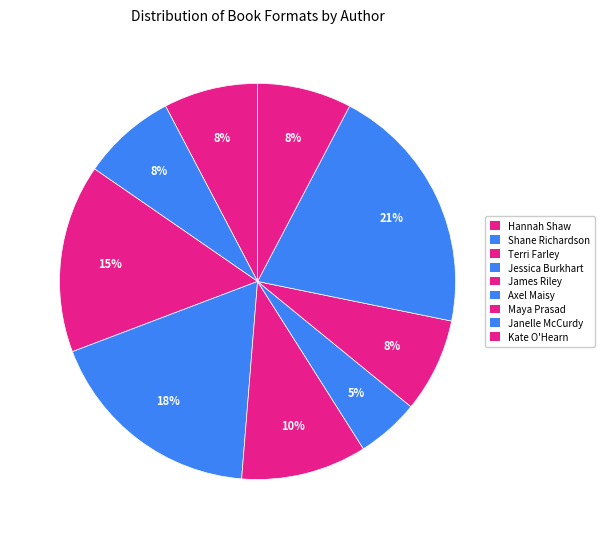

To the nearest percent, what percentage of the pie is Axel Maisy?

5%